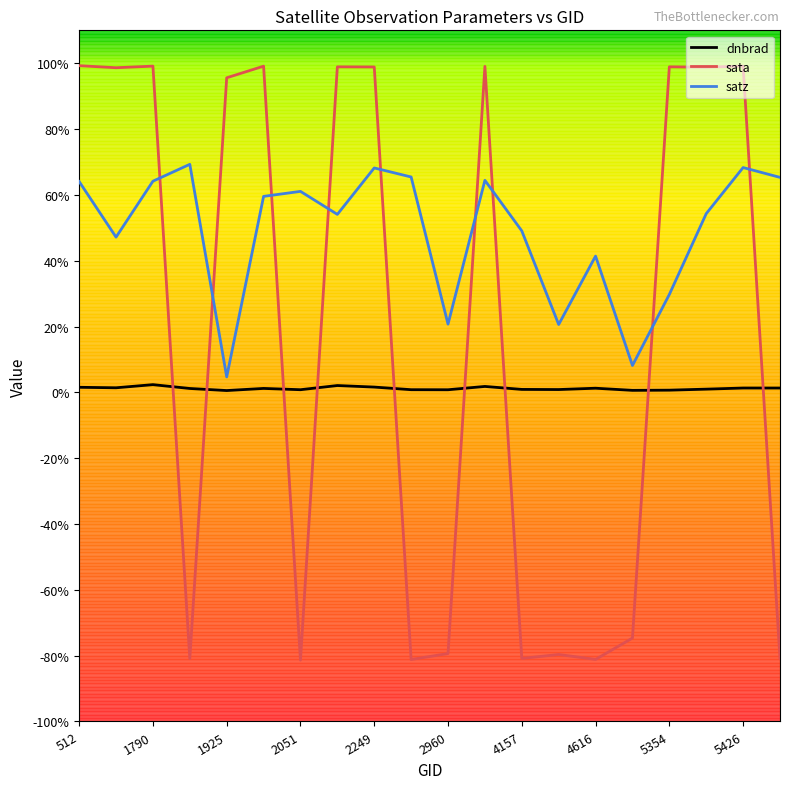

What is the smallest value displayed?

-81.4